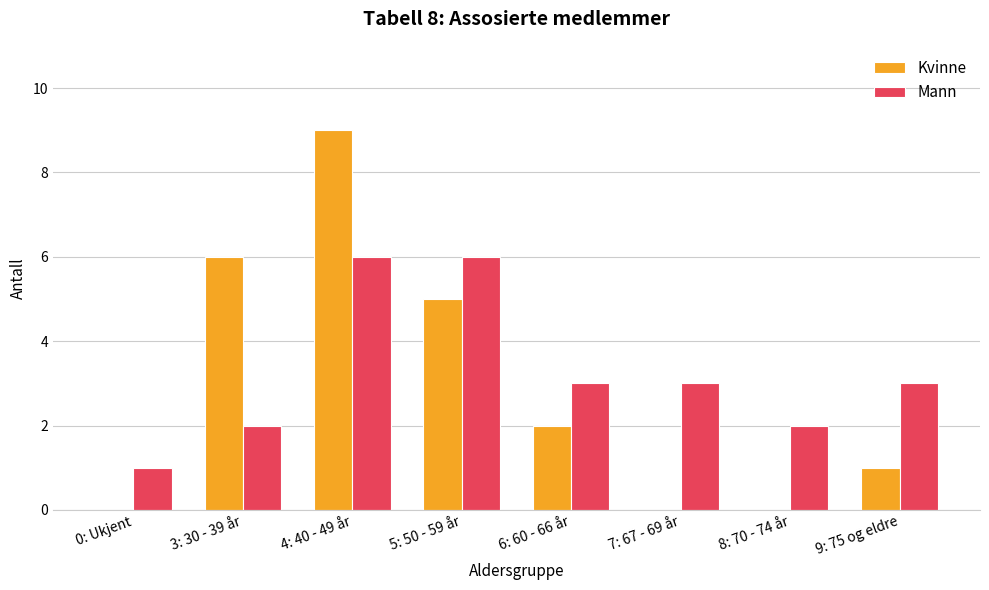

True or false: Kvinne has a value of 2 at 9: 75 og eldre.

False